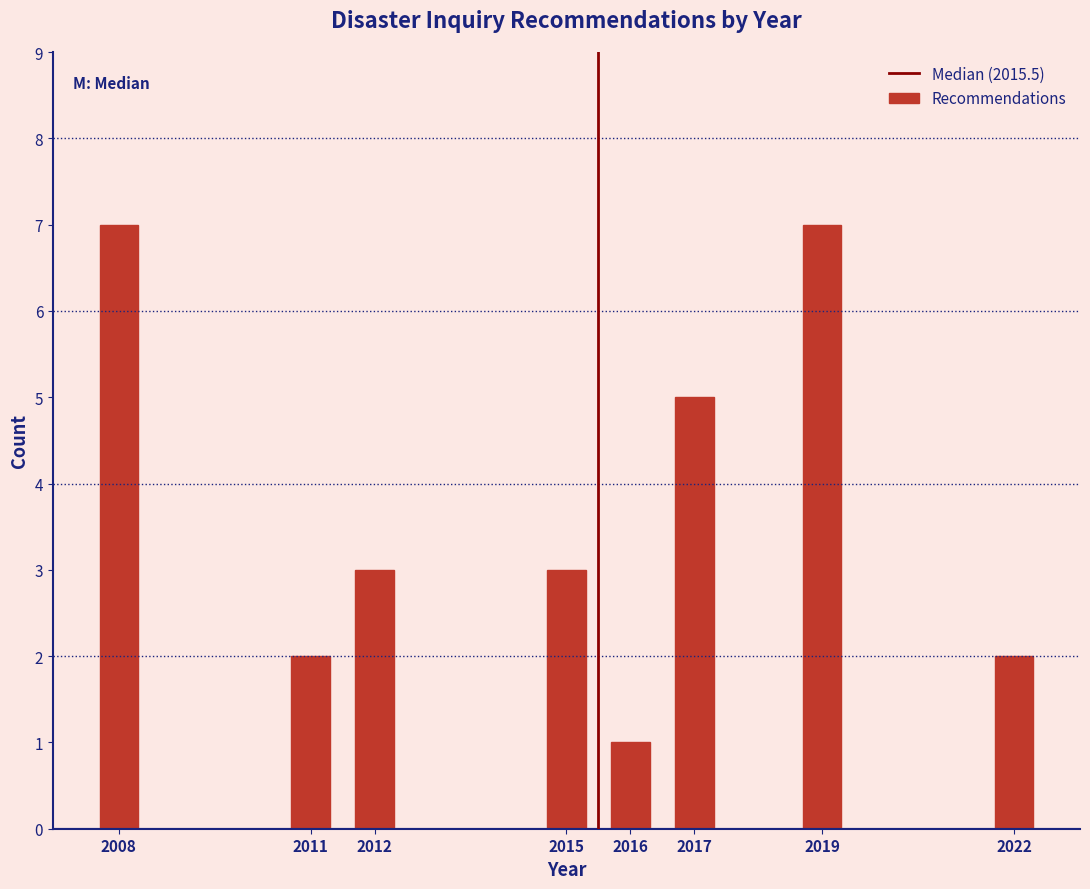

Reading right to left, extract all data points from this chart.

2	7	5	1	3	3	2	7